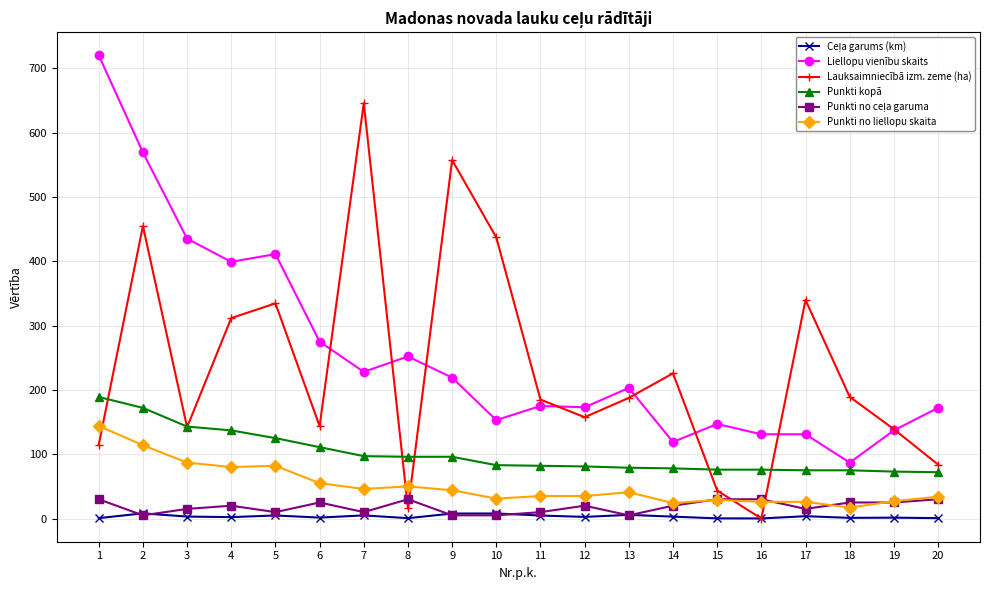

True or false: Punkti no liellopu skaita and Liellopu vienību skaits cross at least once.

False